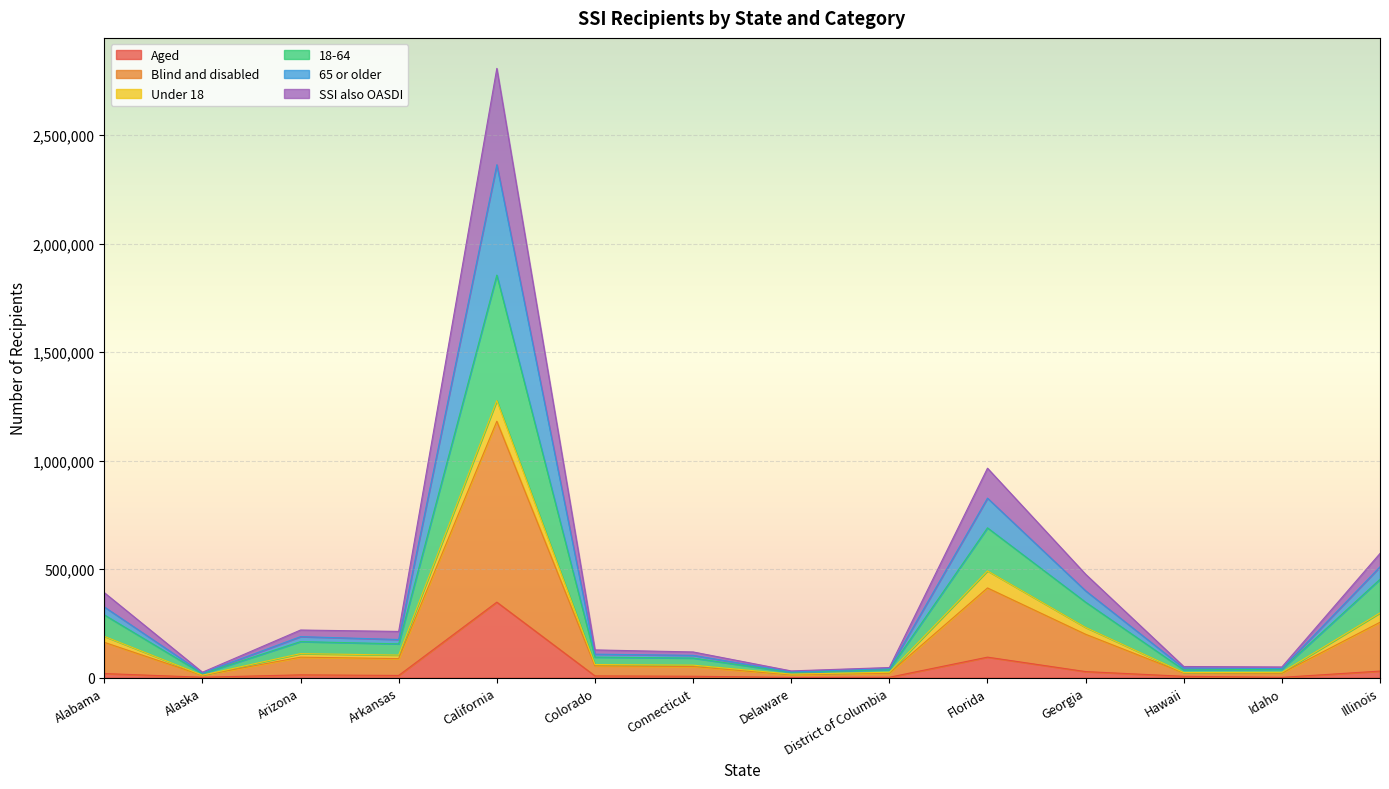

What is the label of the 3rd point from the right?

Hawaii